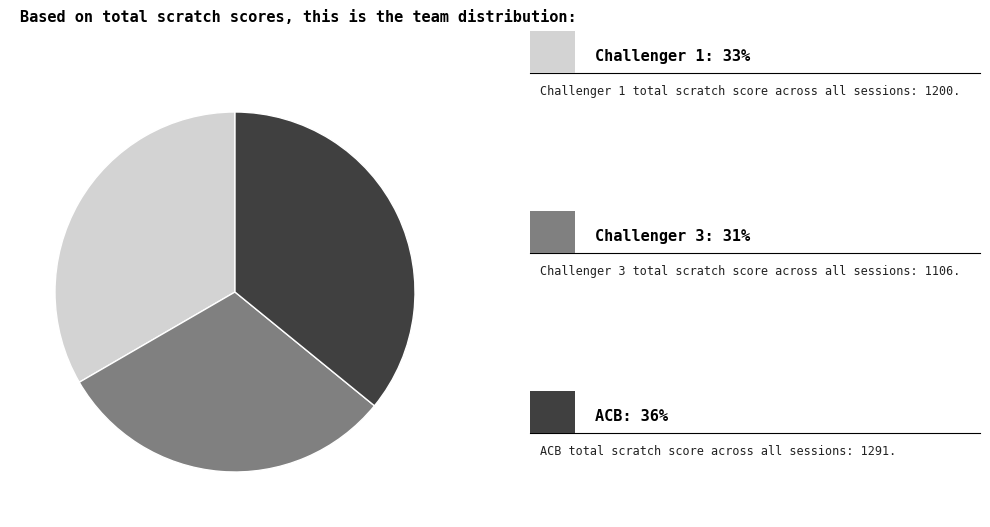

Is there a majority slice in this chart?

No